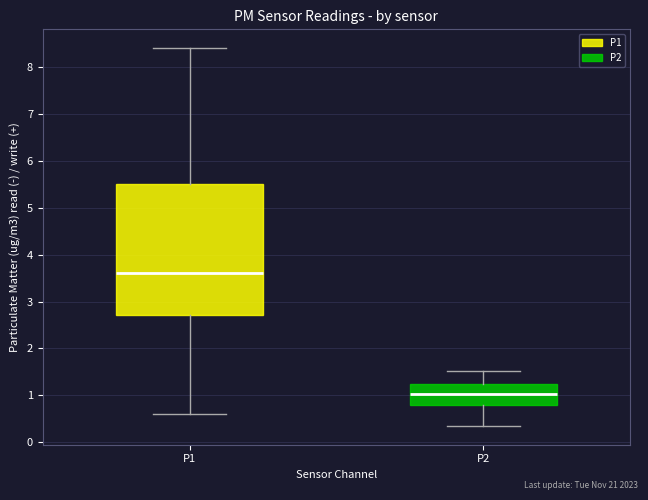

Which box is the tallest, from its lower edge to its upper edge?

P1